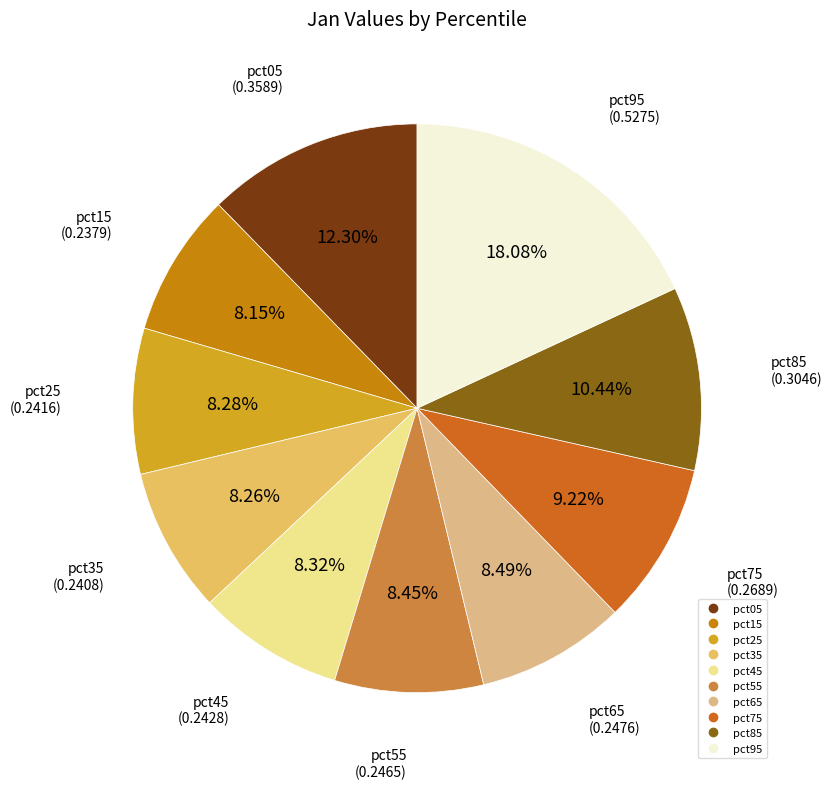

Is there any slice that represents more than half of the pie?

No